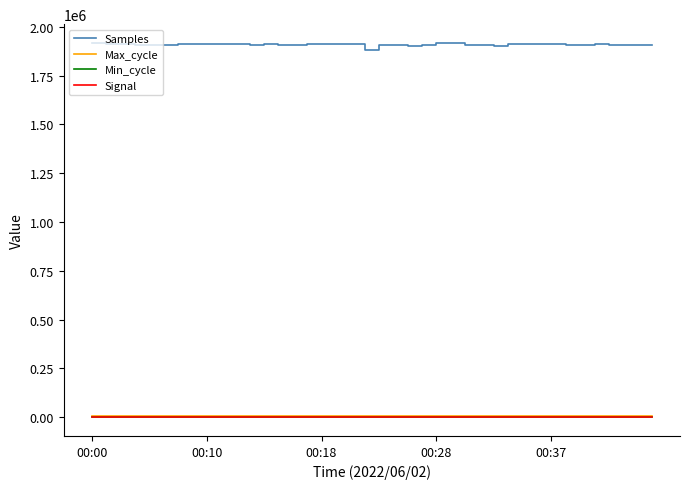

Which series has the largest total across all categories?

Samples